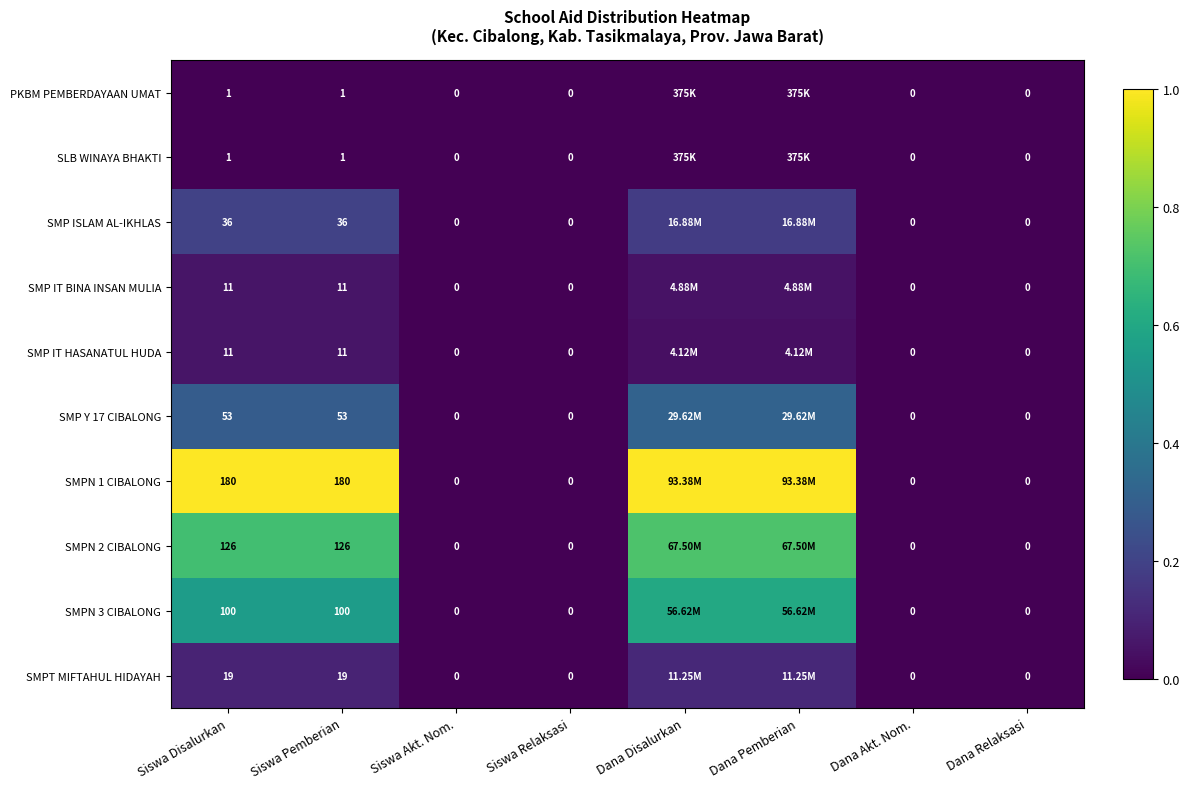

At which category is the sum across all series the highest?

Dana Disalurkan